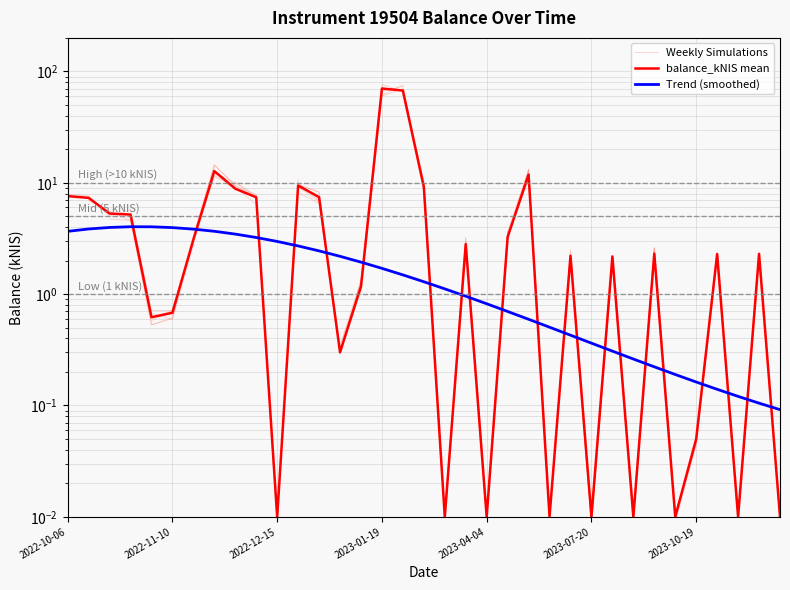

How many values are below 2?

14